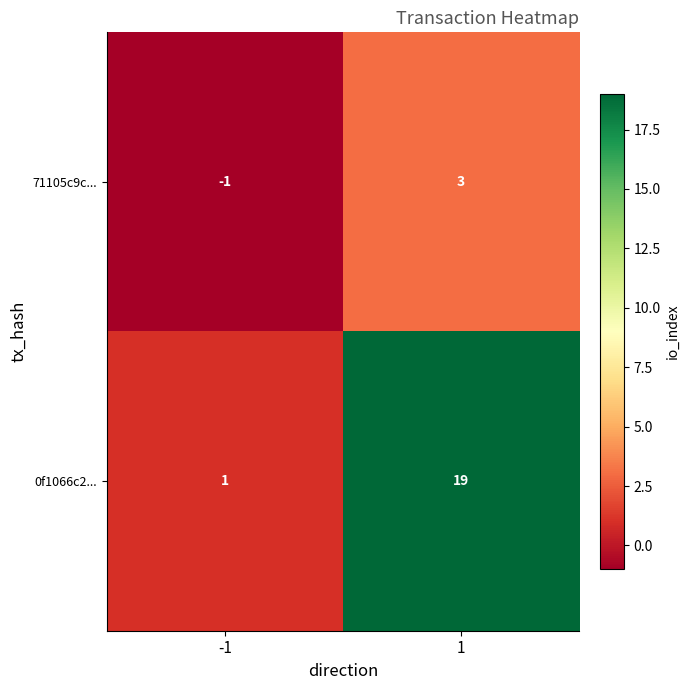

Which series has the largest total across all categories?

0f1066c2...